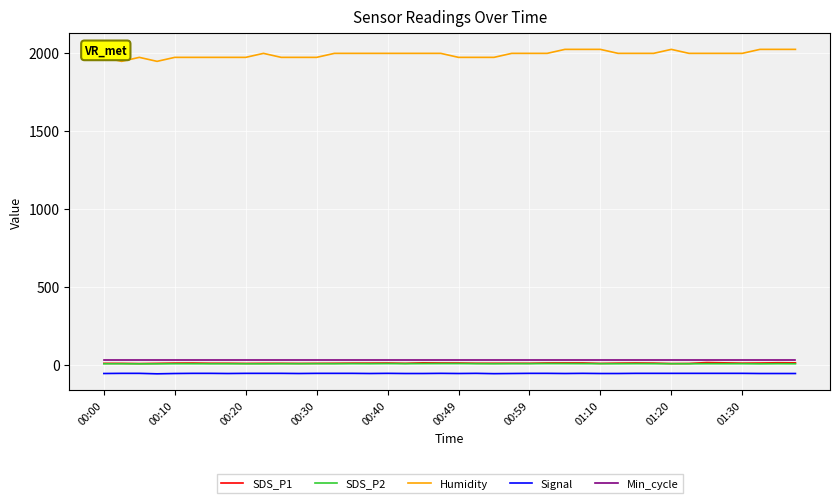

Which series has the largest range (max minus min)?

Humidity